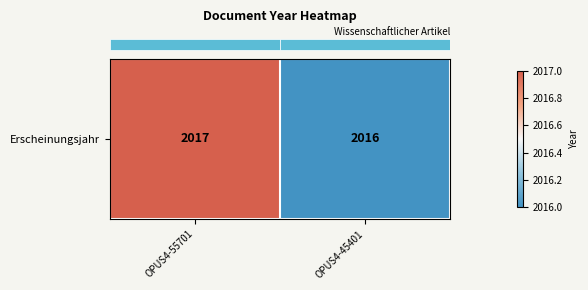

True or false: the data shows 3410 at OPUS4-45401.

False